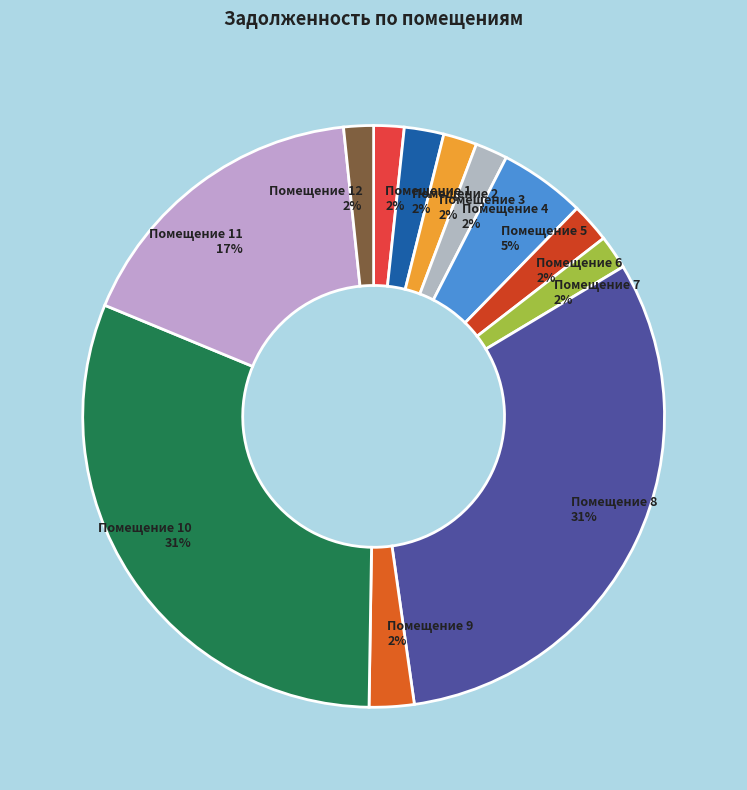

How many slices are in this pie chart?

12